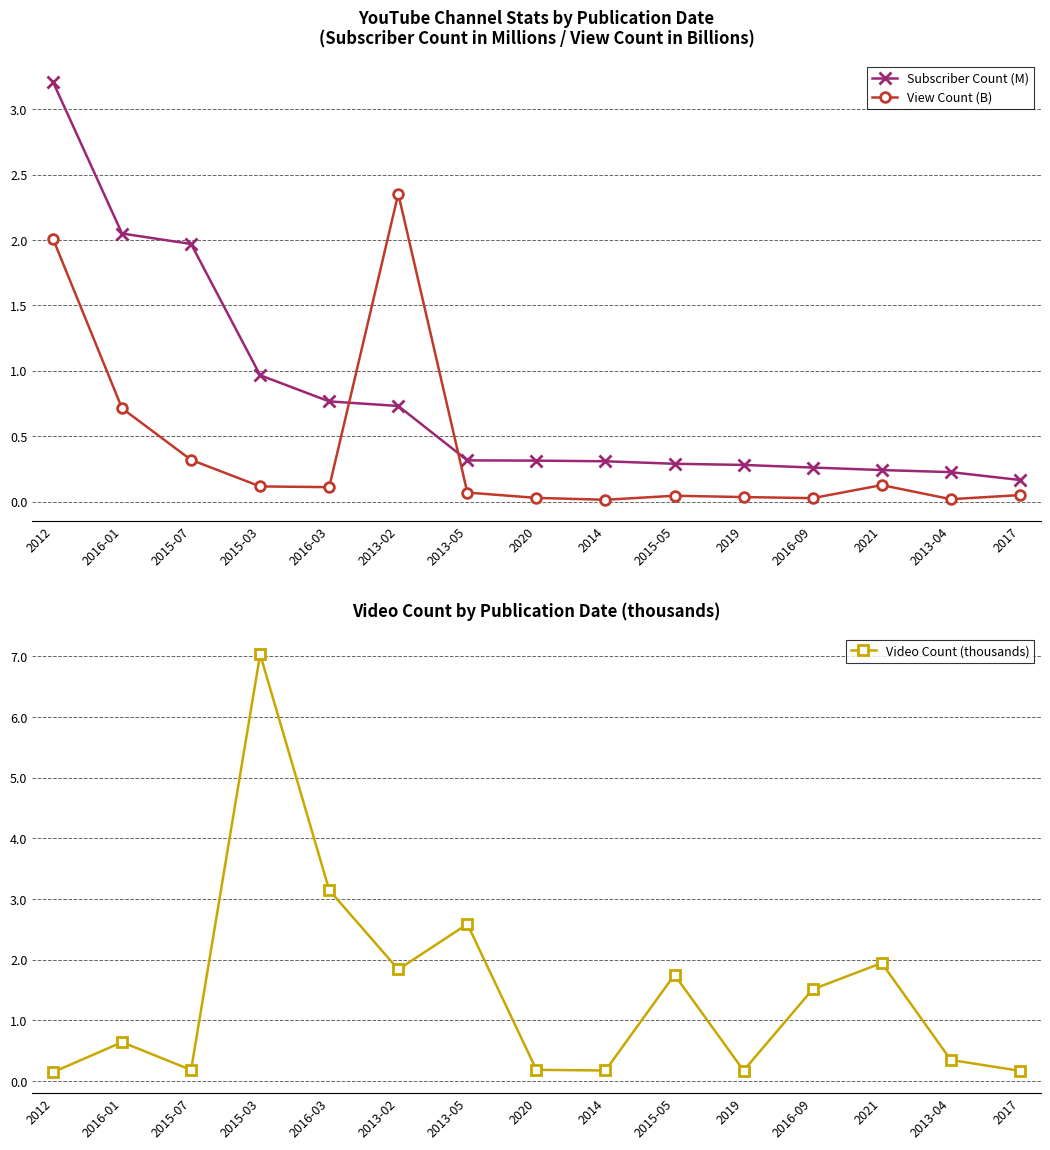

List the series in order of their peak value, highest first.

Video Count (thousands), Subscriber Count (M), View Count (B)